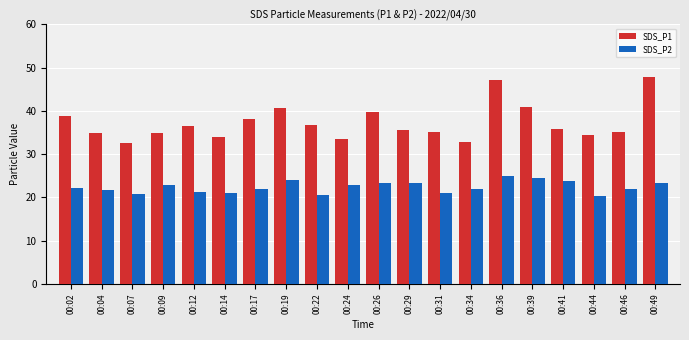

What is the highest value of the SDS_P1 series?

47.8